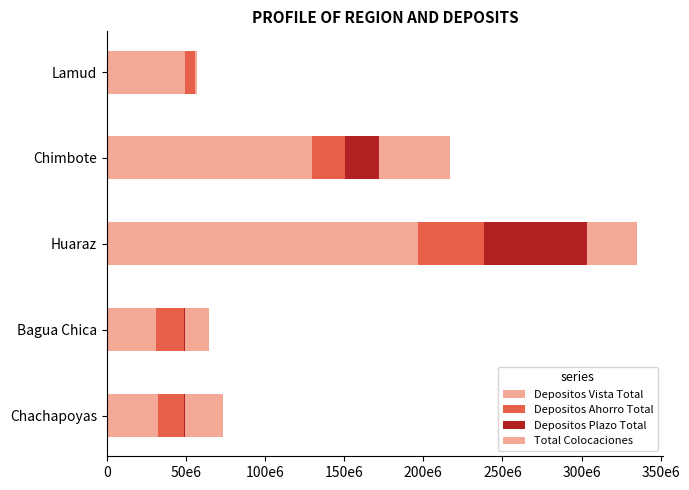

Which series has the widest spread of values?

Depositos Vista Total